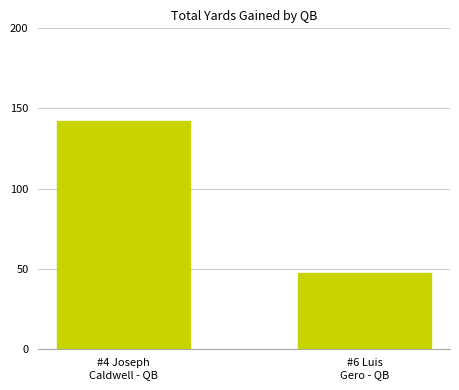

What is the minimum value shown in the chart?

47